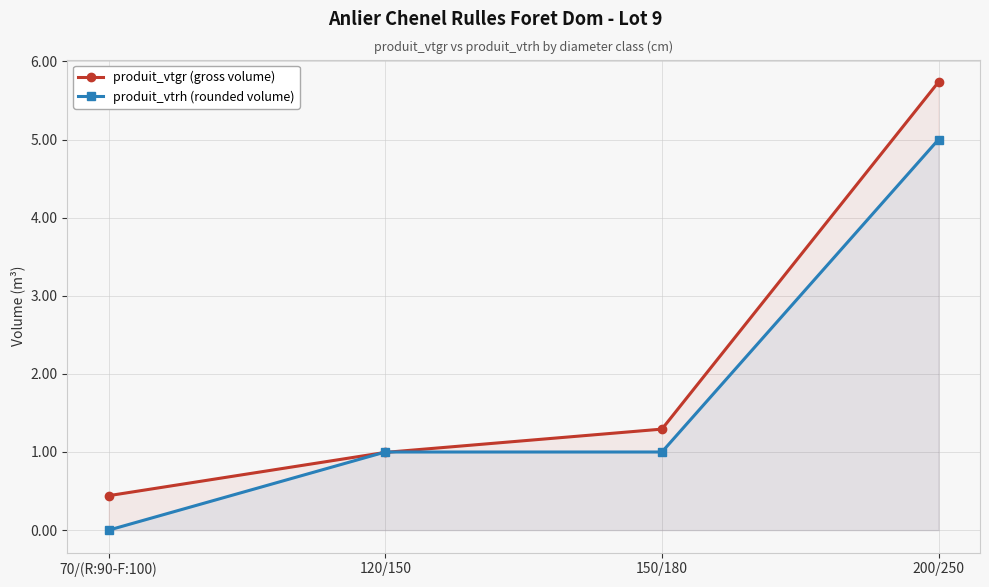

Reading left to right, extract all data points from this chart.

produit_vtgr (gross volume): 0.4	1.0	1.3	5.7
produit_vtrh (rounded volume): 0.0	1.0	1.0	5.0